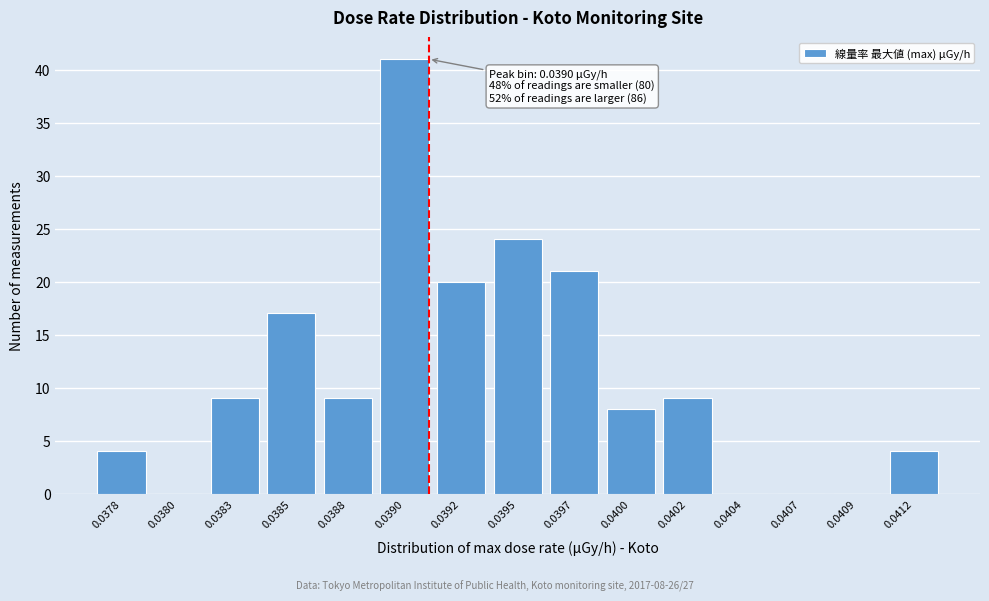

Reading right to left, transcribe all the data shown in this chart.

0.0412=4	0.0409=0	0.0407=0	0.0404=0	0.0402=9	0.0400=8	0.0397=21	0.0395=24	0.0392=20	0.0390=41	0.0388=9	0.0385=17	0.0383=9	0.0380=0	0.0378=4